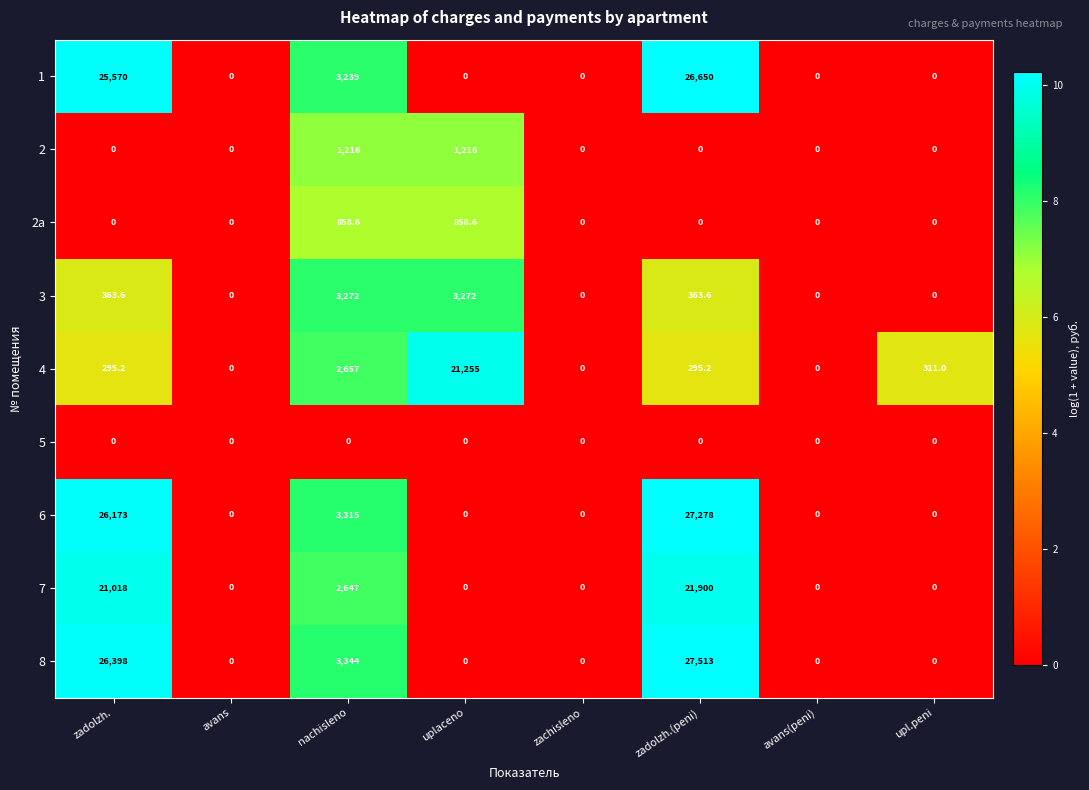

Between zadolzh. and avans, which series saw the biggest shift?

8